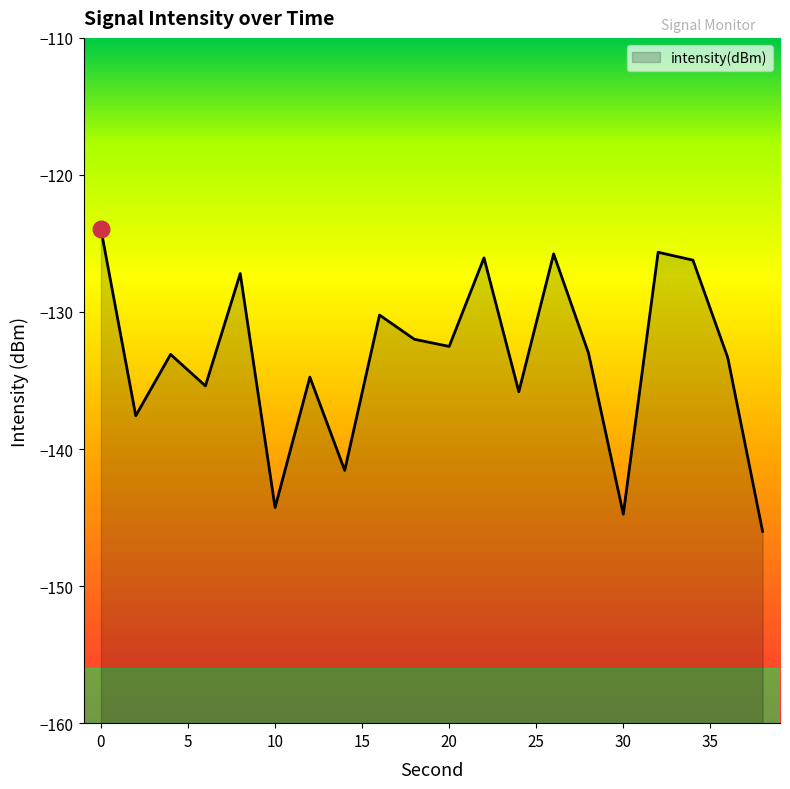

At which category does the data reach its first local peak?

4